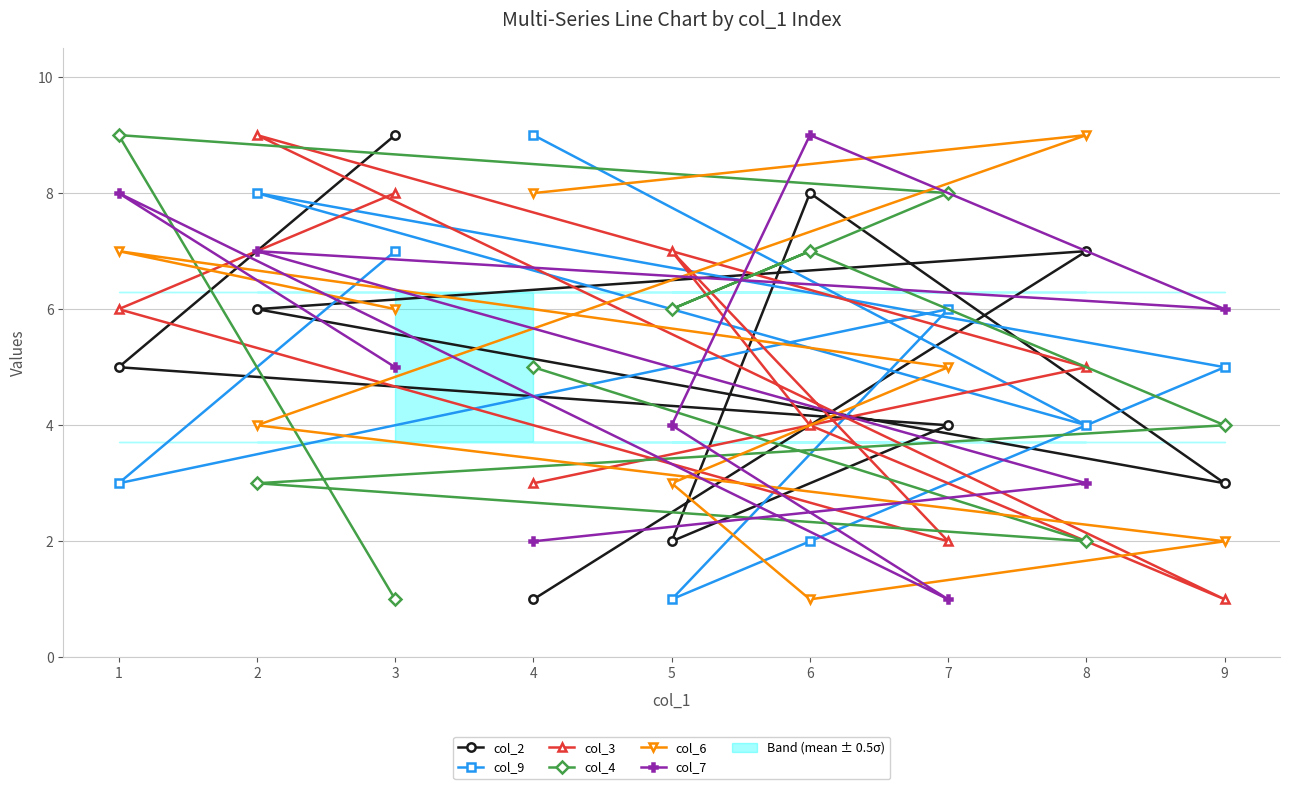

What is the sum of the col_6 values at 9 and 5?

5